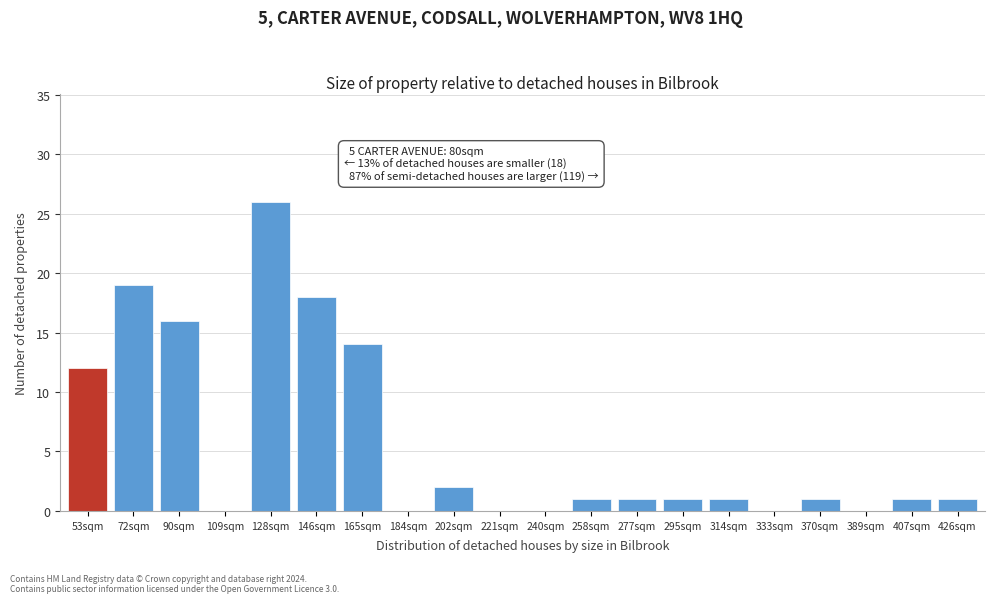

Reading left to right, list all the values displayed in this chart.

53sqm=12	72sqm=19	90sqm=16	109sqm=0	128sqm=26	146sqm=18	165sqm=14	184sqm=0	202sqm=2	221sqm=0	240sqm=0	258sqm=1	277sqm=1	295sqm=1	314sqm=1	333sqm=0	370sqm=1	389sqm=0	407sqm=1	426sqm=1